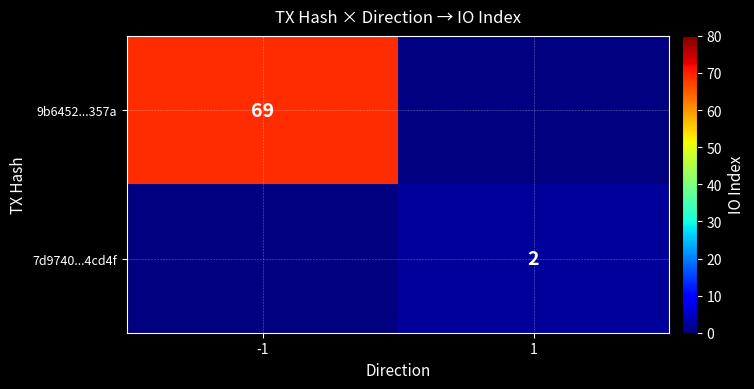

The value of 9b6452...357a at -1 is 117. True or false?

False